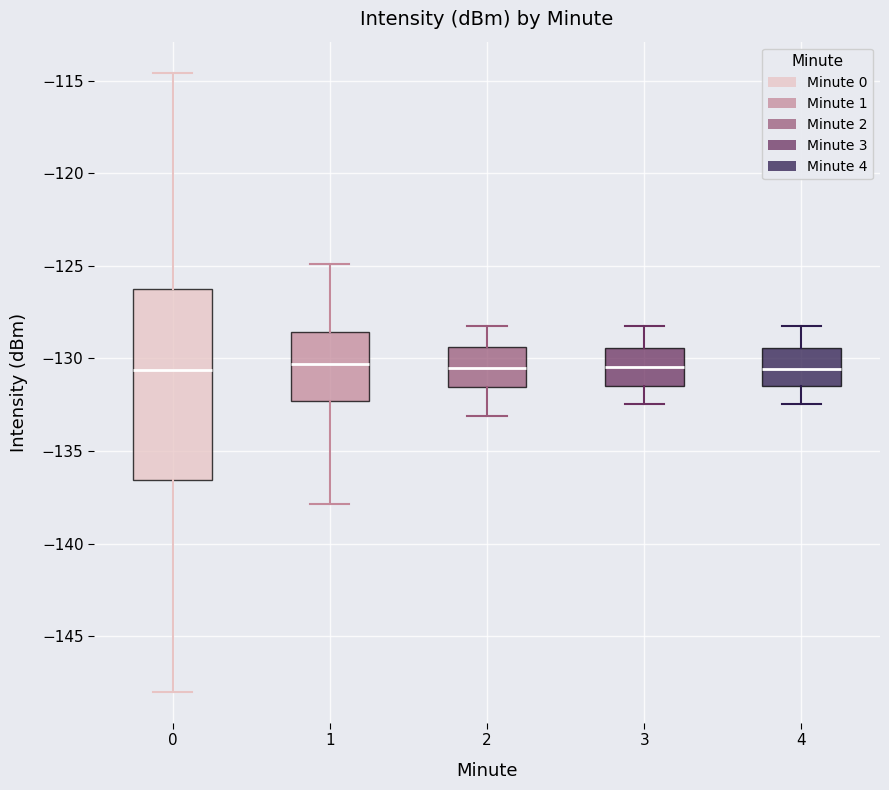

Reading left to right, transcribe this box plot: for each box, give where its median line is, the range the box spans, and where its two whiskers end, as read against the y-axis. The values are not printed on the chart, so give them approximately, as read against the axis.

0: median -130.5, box -136.5 to -126.5, whiskers -148.0 to -114.5
1: median -130.5, box -132.5 to -128.5, whiskers -138.0 to -125.0
2: median -130.5, box -131.5 to -129.5, whiskers -133.0 to -128.0
3: median -130.5, box -131.5 to -129.5, whiskers -132.5 to -128.0
4: median -130.5, box -131.5 to -129.5, whiskers -132.5 to -128.0